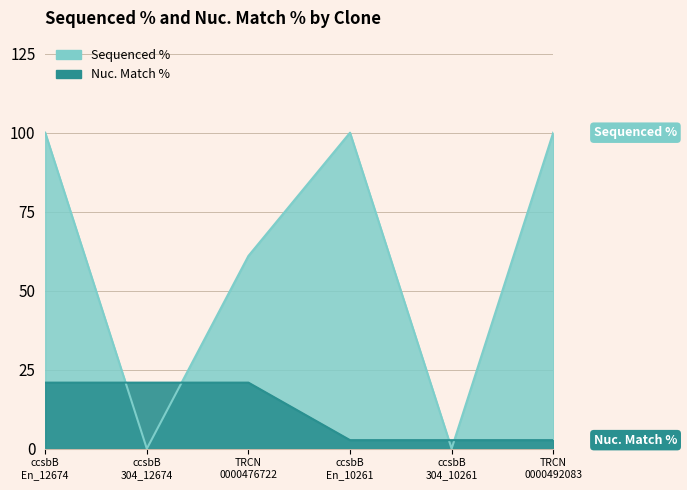

What is the difference between the highest and lowest values at ccsbB En_12674?

79.1